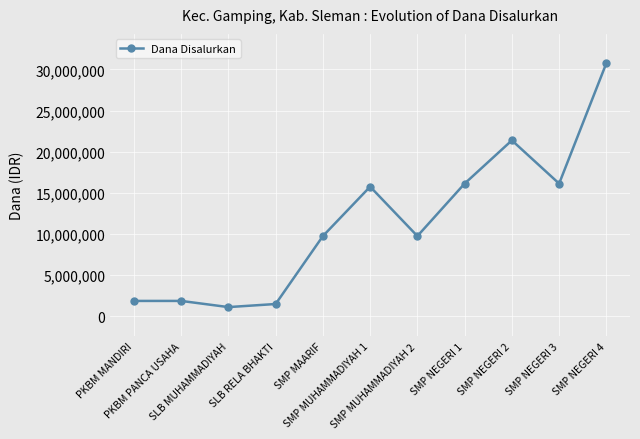

What is the value of the 2nd point from the left?

1875000